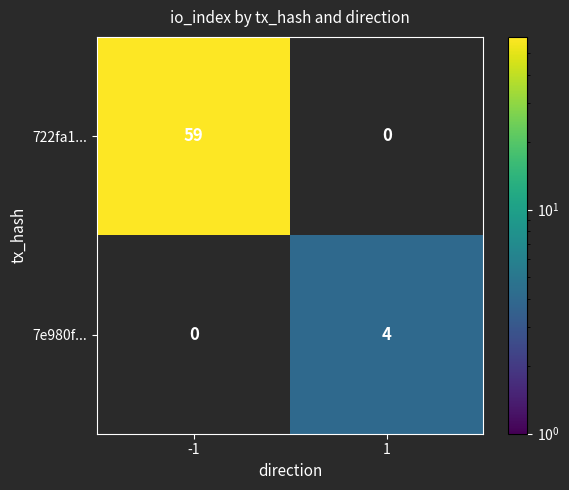

Which series has the largest total across all categories?

722fa1...